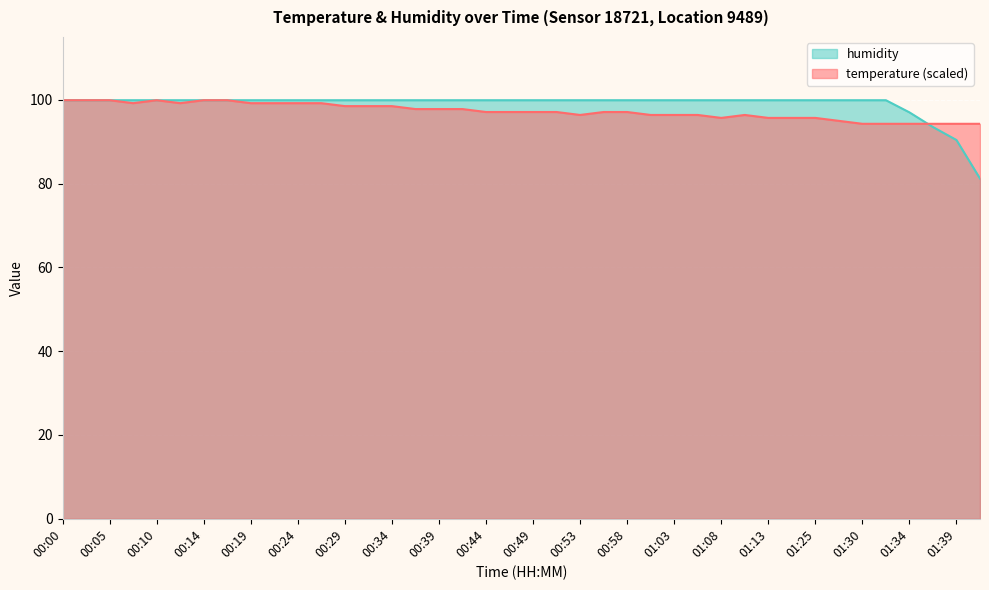

What is the average value of the temperature series?

97.3